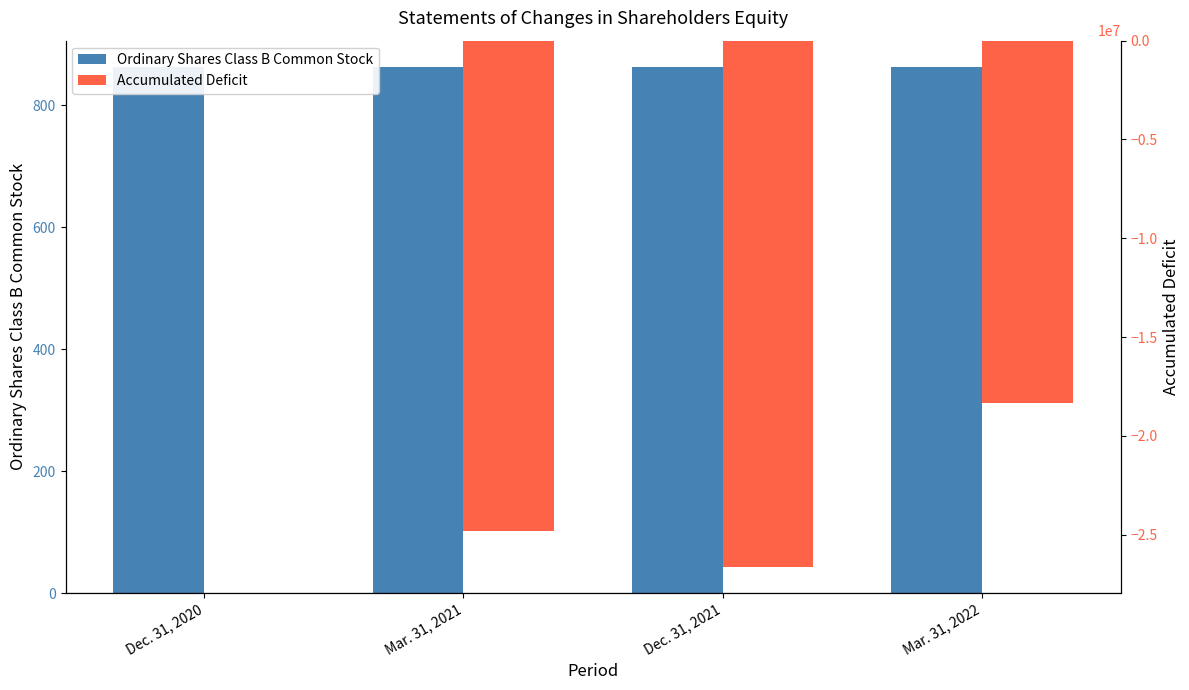

How many groups of bars are there?

4